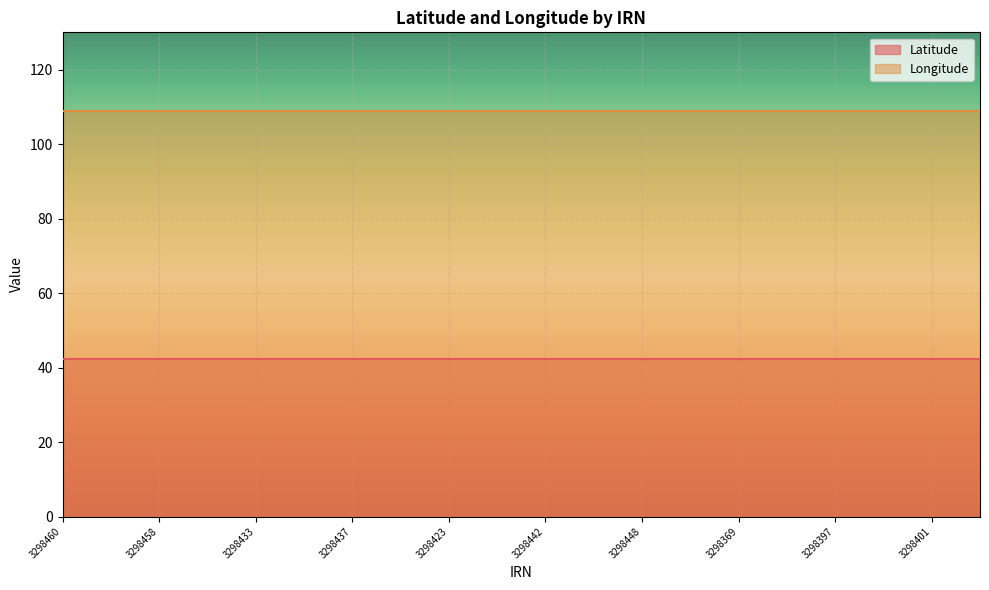

What is the spread (max minus min) of values at 3298397?

66.6